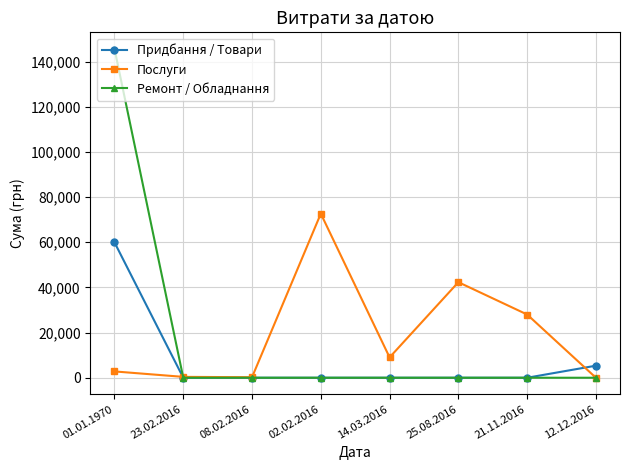

In Послуги, how many points are lower than both neighbors (excluding endpoints)?

2